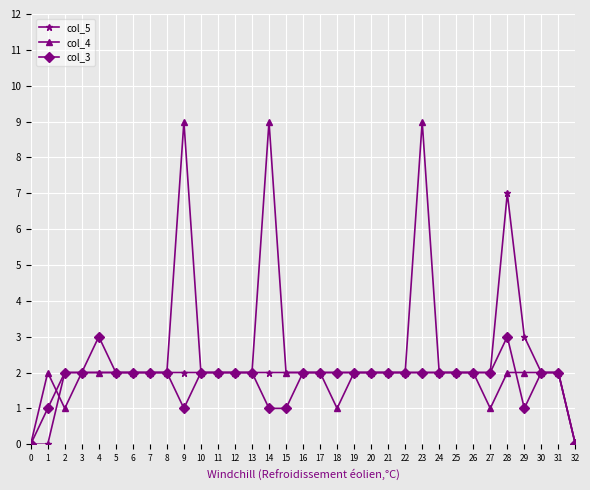

Rank the series by their maximum value, from lowest to highest.

col_3, col_5, col_4